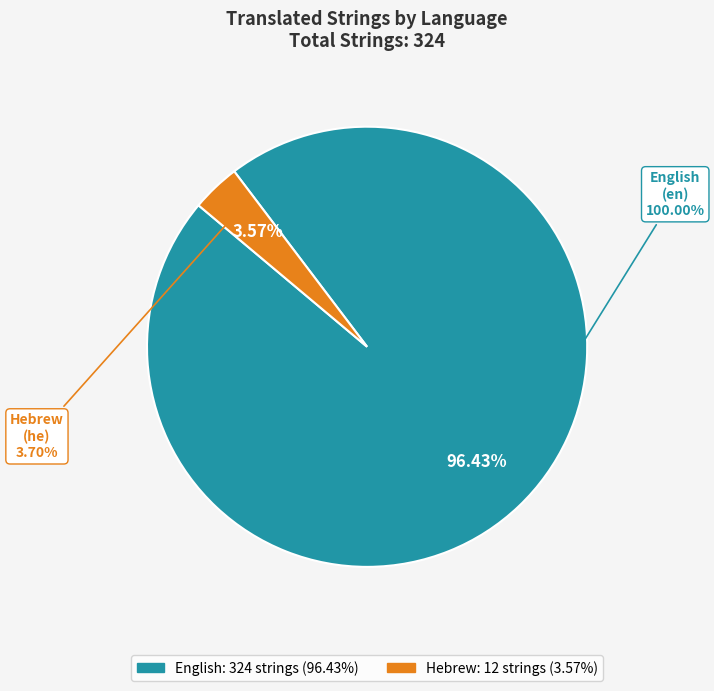

What is the total percentage of English and Hebrew?

100.0%